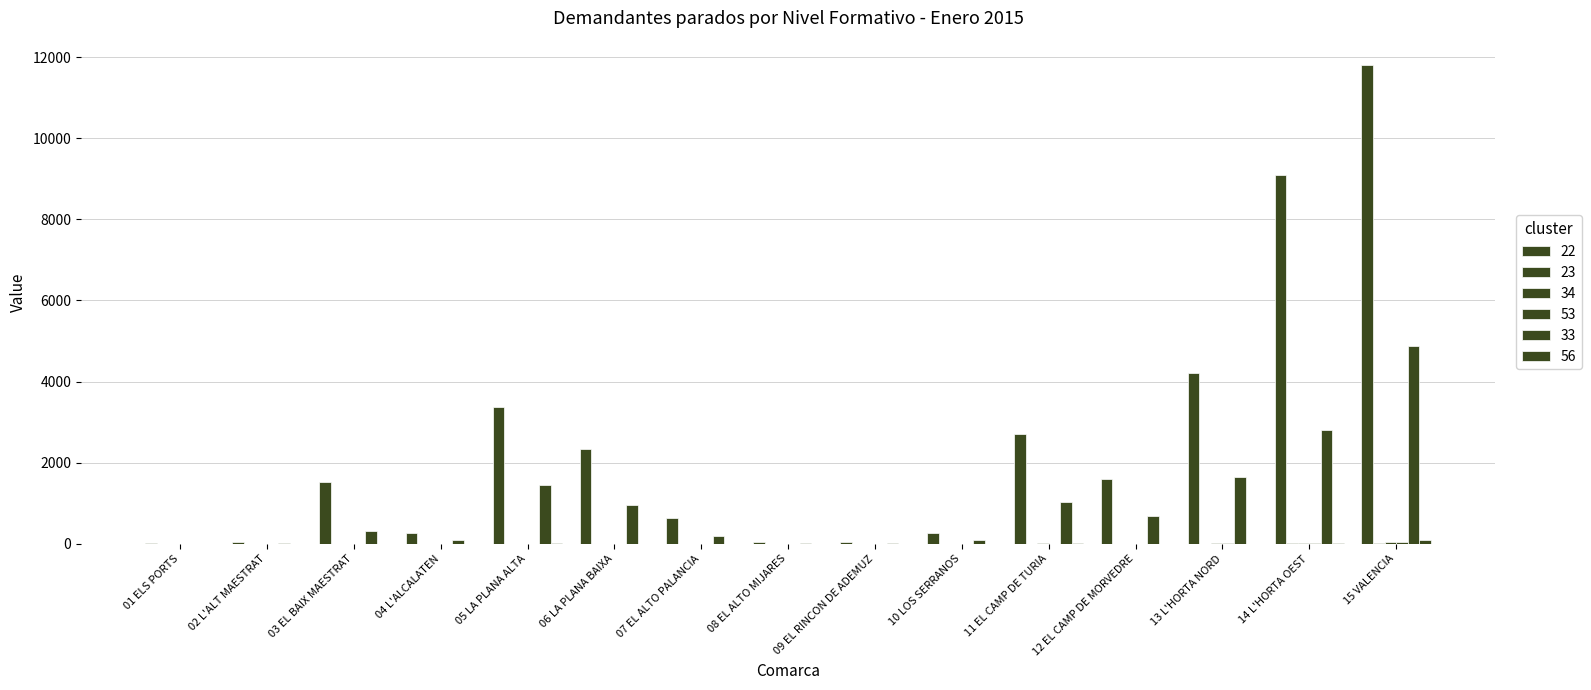

At which category is the sum across all series the highest?

15 VALENCIA